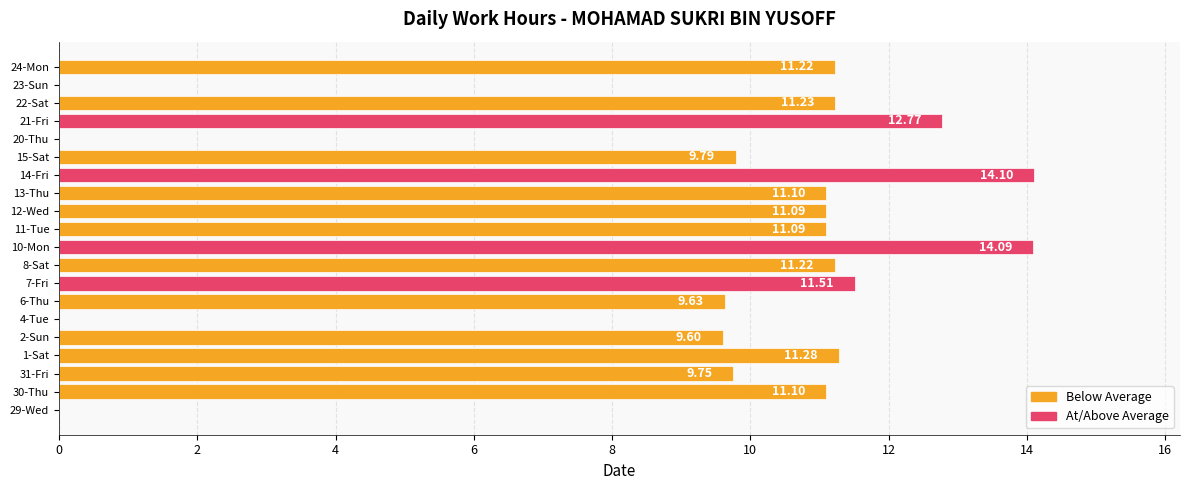

What is the change in value from 29-Wed to 13-Thu?

+11.1